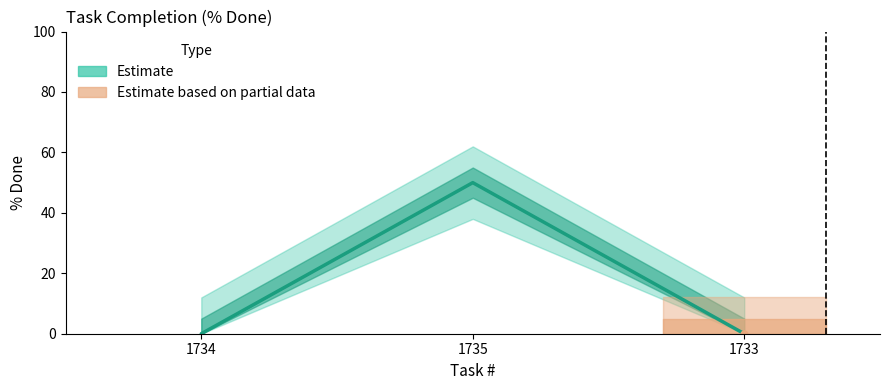

Rank the categories by value from highest to lowest.

1735, 1734, 1733